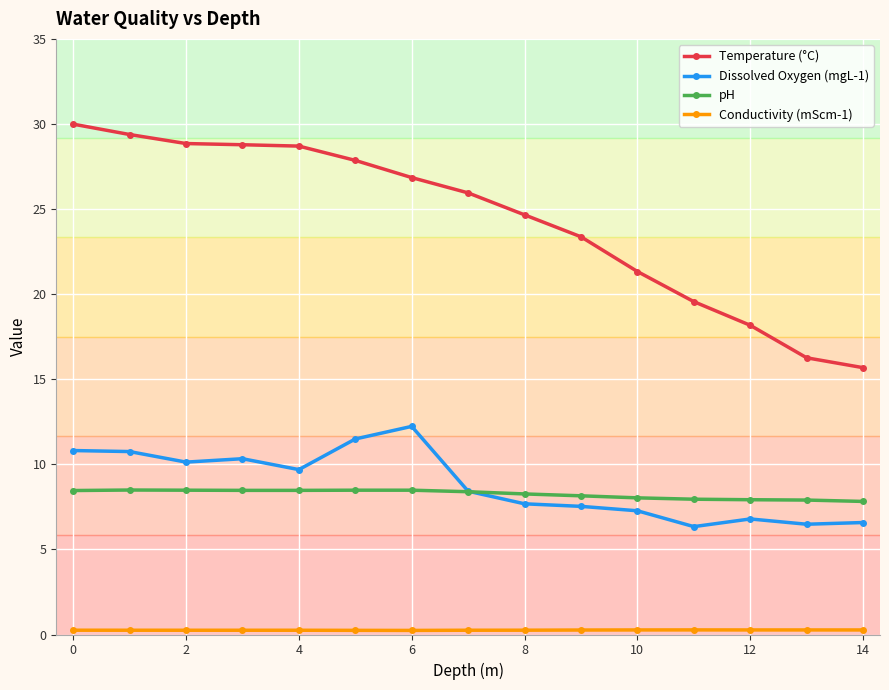

Count the number of categories in the chart.

15